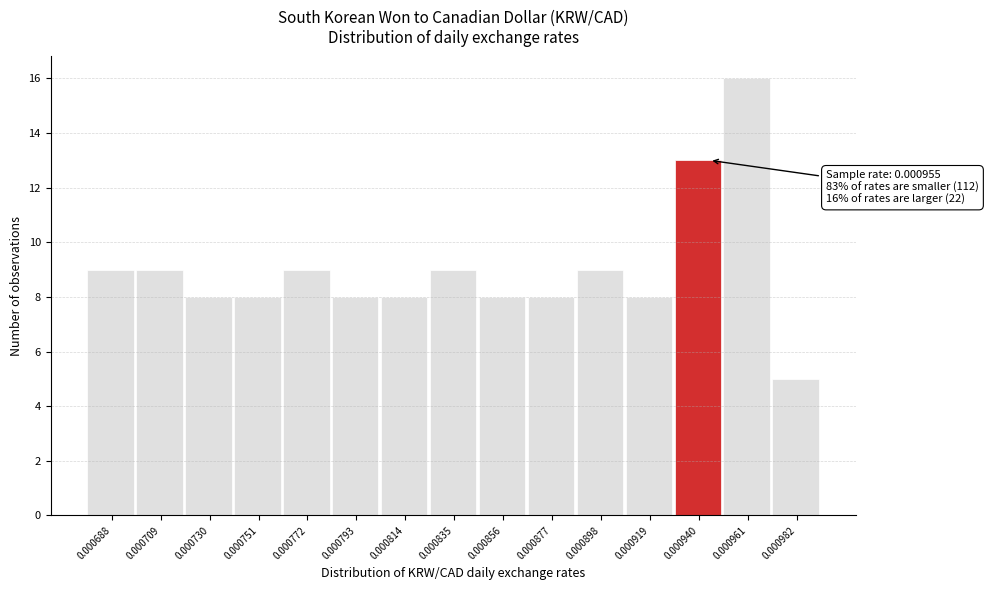

Reading left to right, extract all data points from this chart.

9	9	8	8	9	8	8	9	8	8	9	8	13	16	5